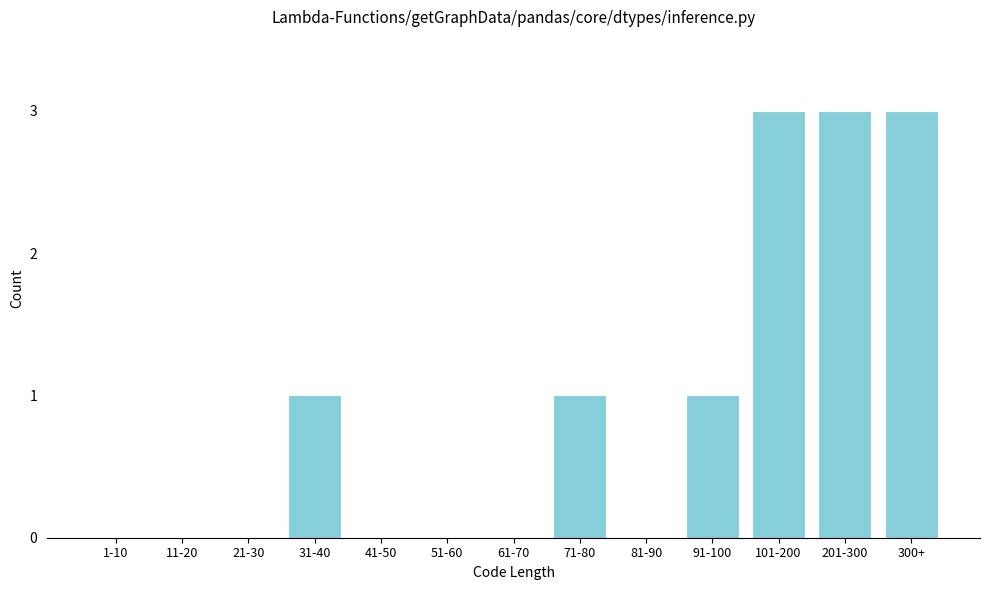

Reading left to right, what are all the values shown in this chart?

1-10=0	11-20=0	21-30=0	31-40=1	41-50=0	51-60=0	61-70=0	71-80=1	81-90=0	91-100=1	101-200=3	201-300=3	300+=3